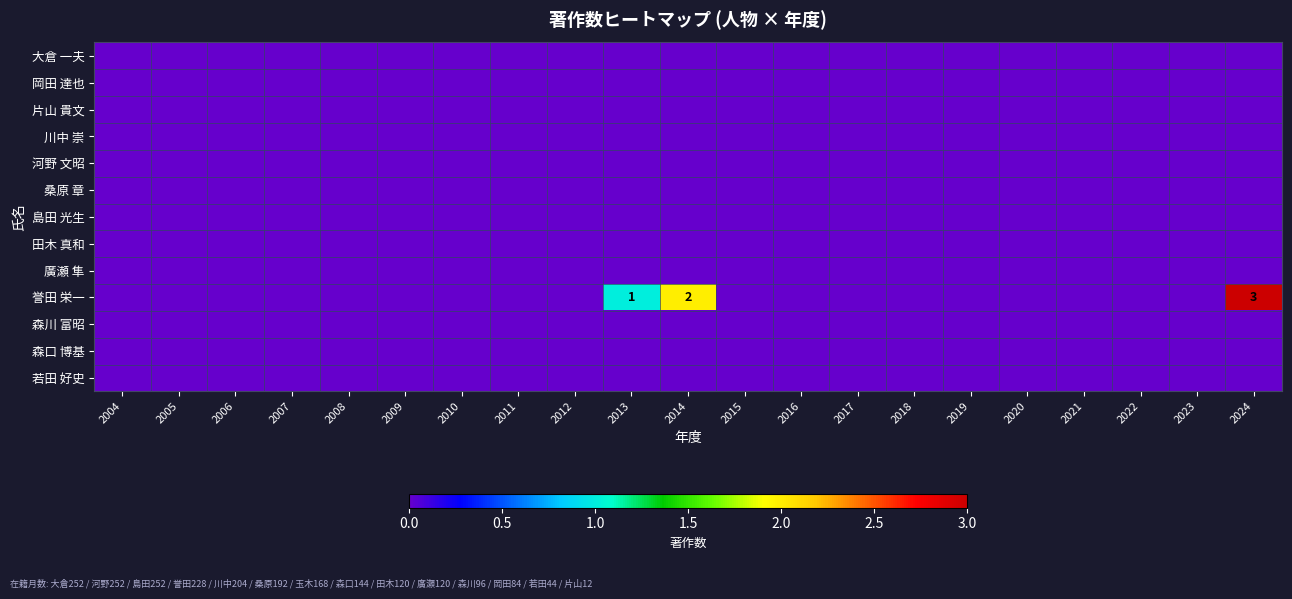

Which category has the lowest value in the 河野 文昭 series?

2004